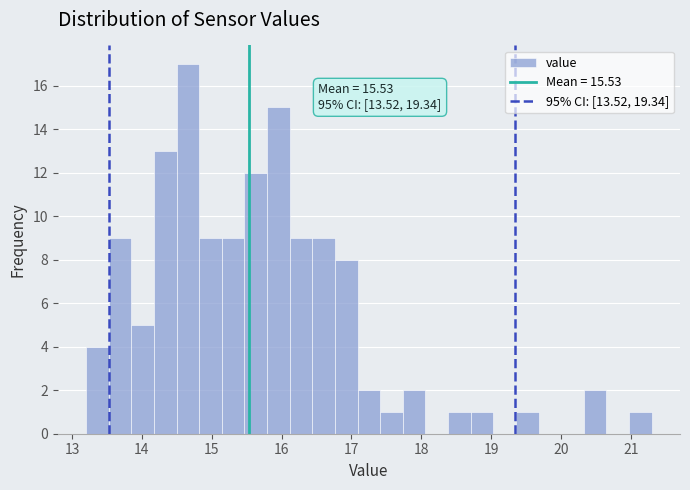

Around what value on the x-axis is the tallest bar? Give the approximate position of its centre, as read against the axis.

14.7